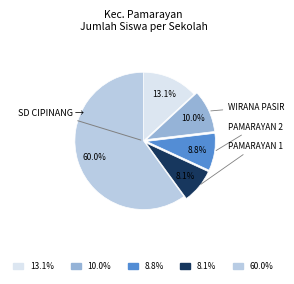

Count the number of slices in the pie.

5